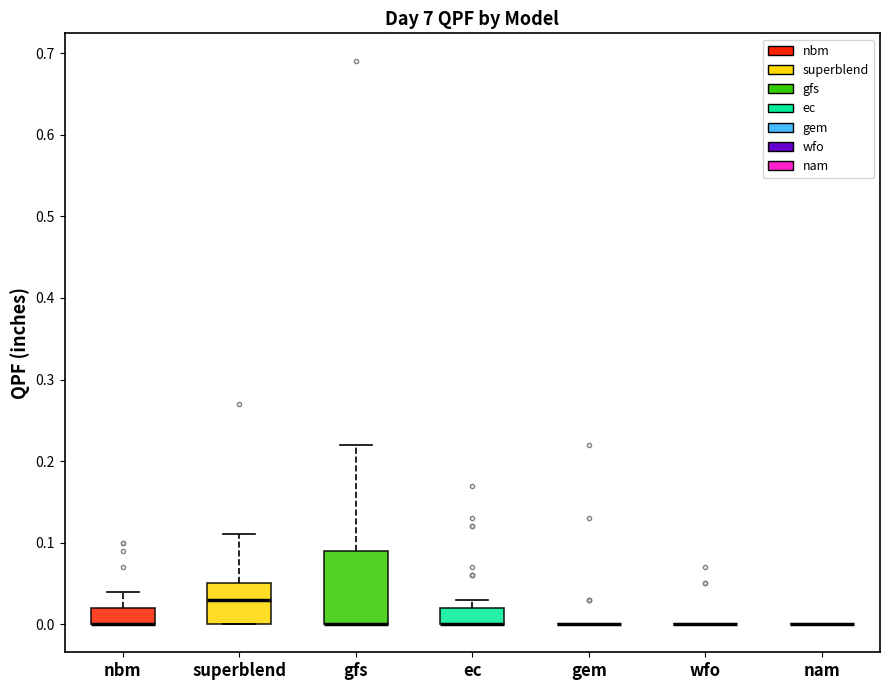

Comparing the boxes themselves (not the whiskers), which one is the tallest?

gfs